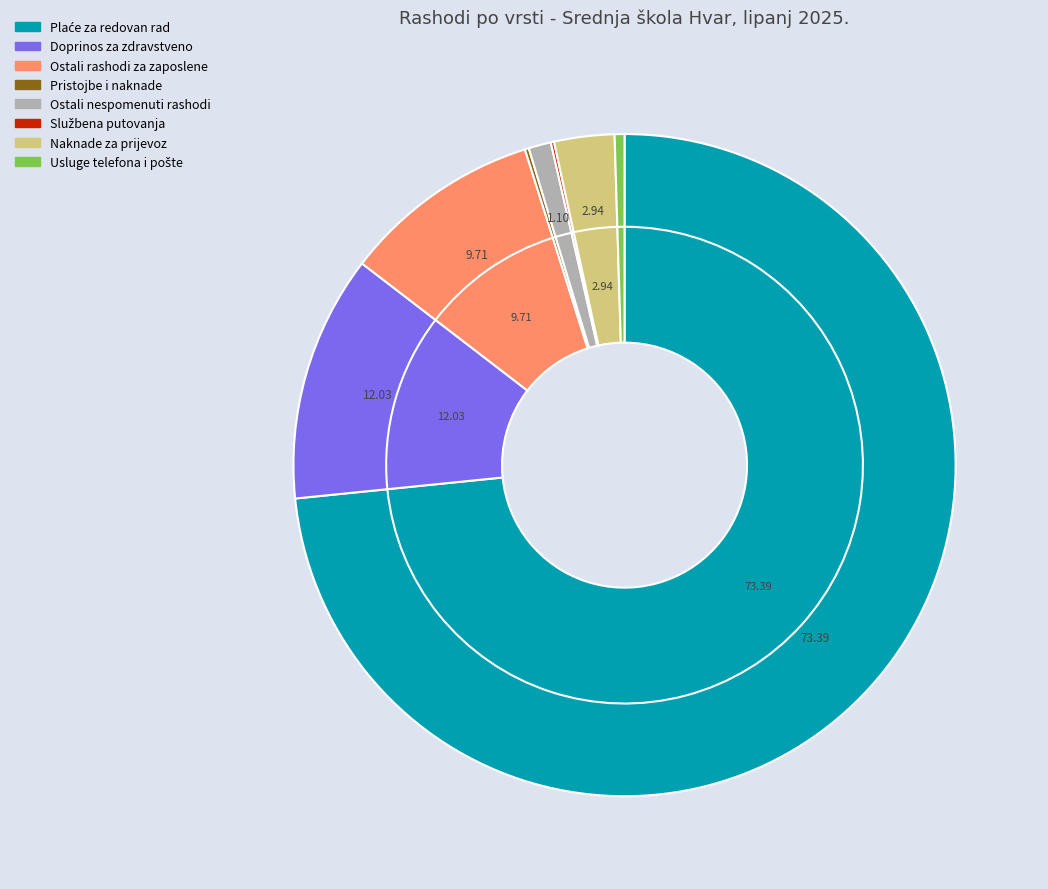

To the nearest percent, what is the average slice percentage?

13%